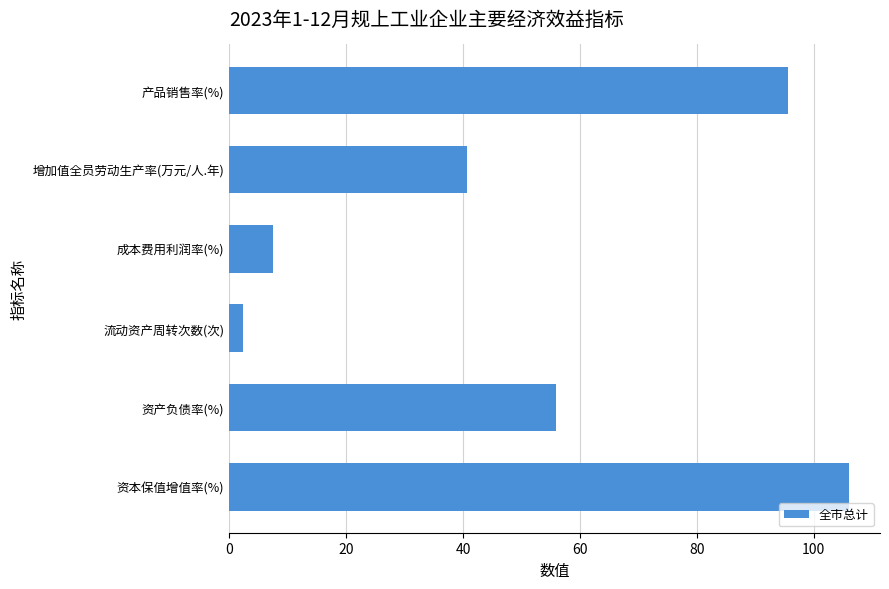

How many data points does each series have?

6